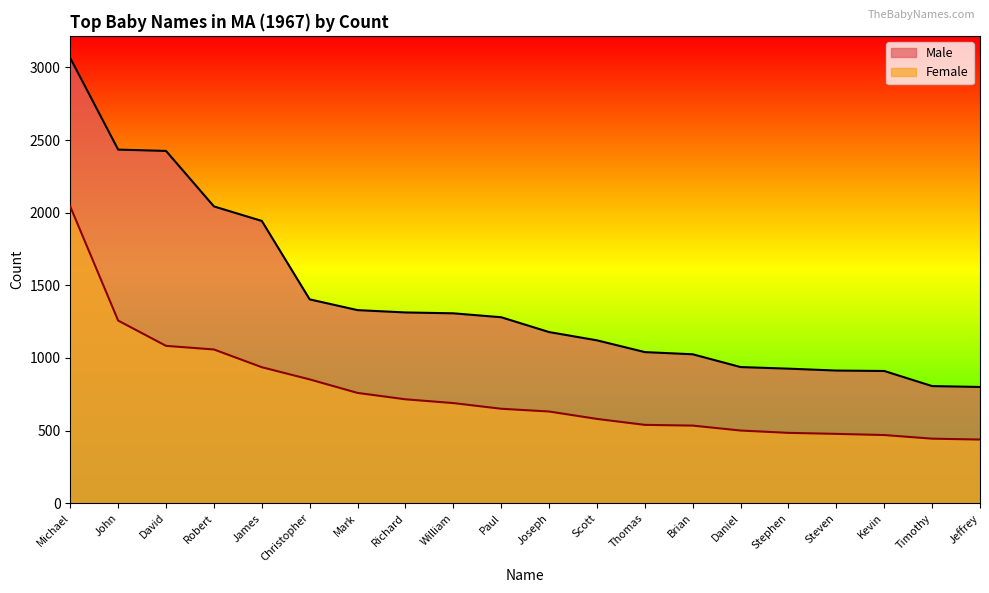

At which label is Male closest to 1932?

James